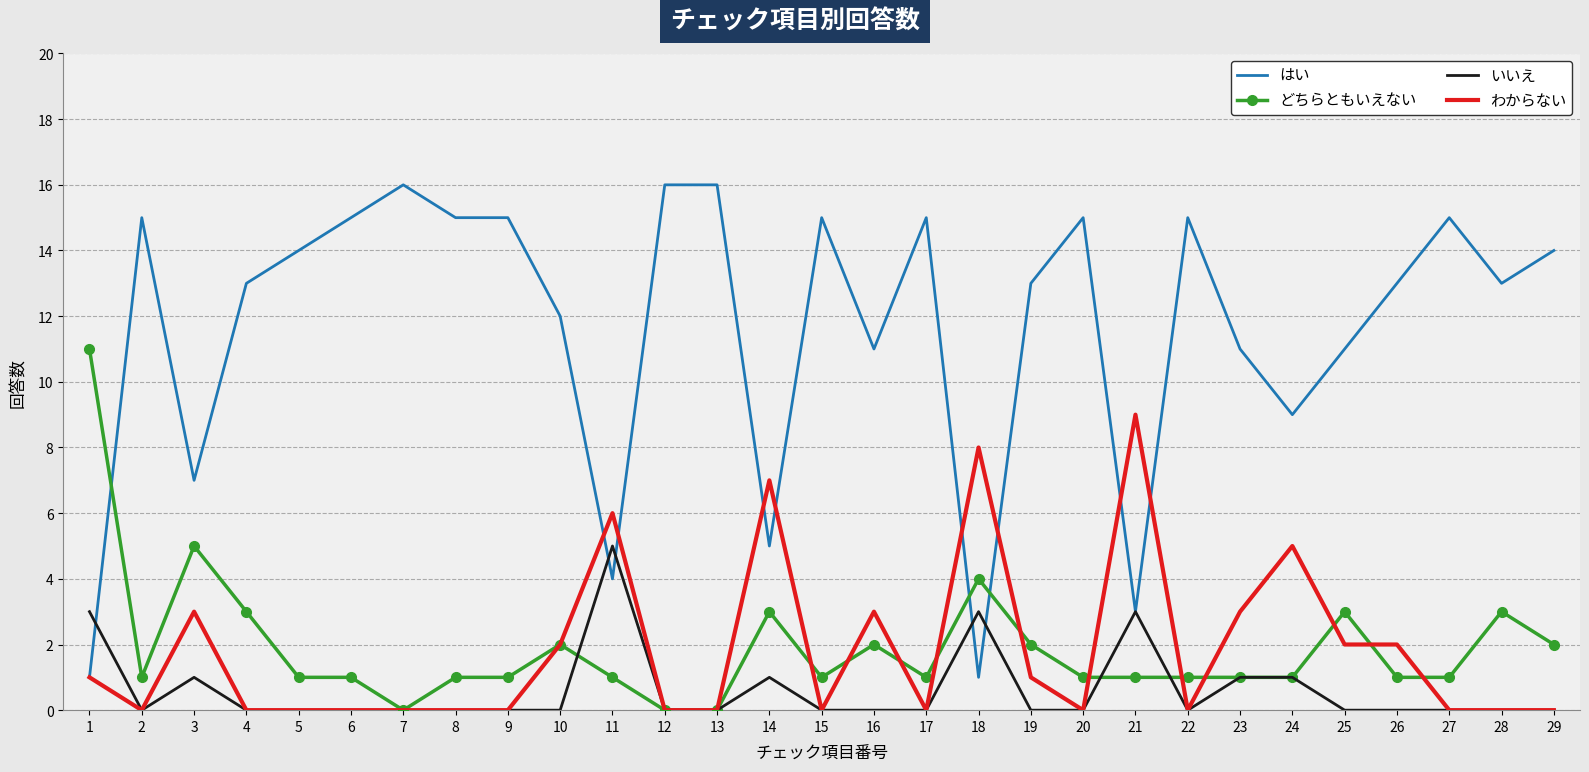

Where is the first local minimum for どちらともいえない?

2